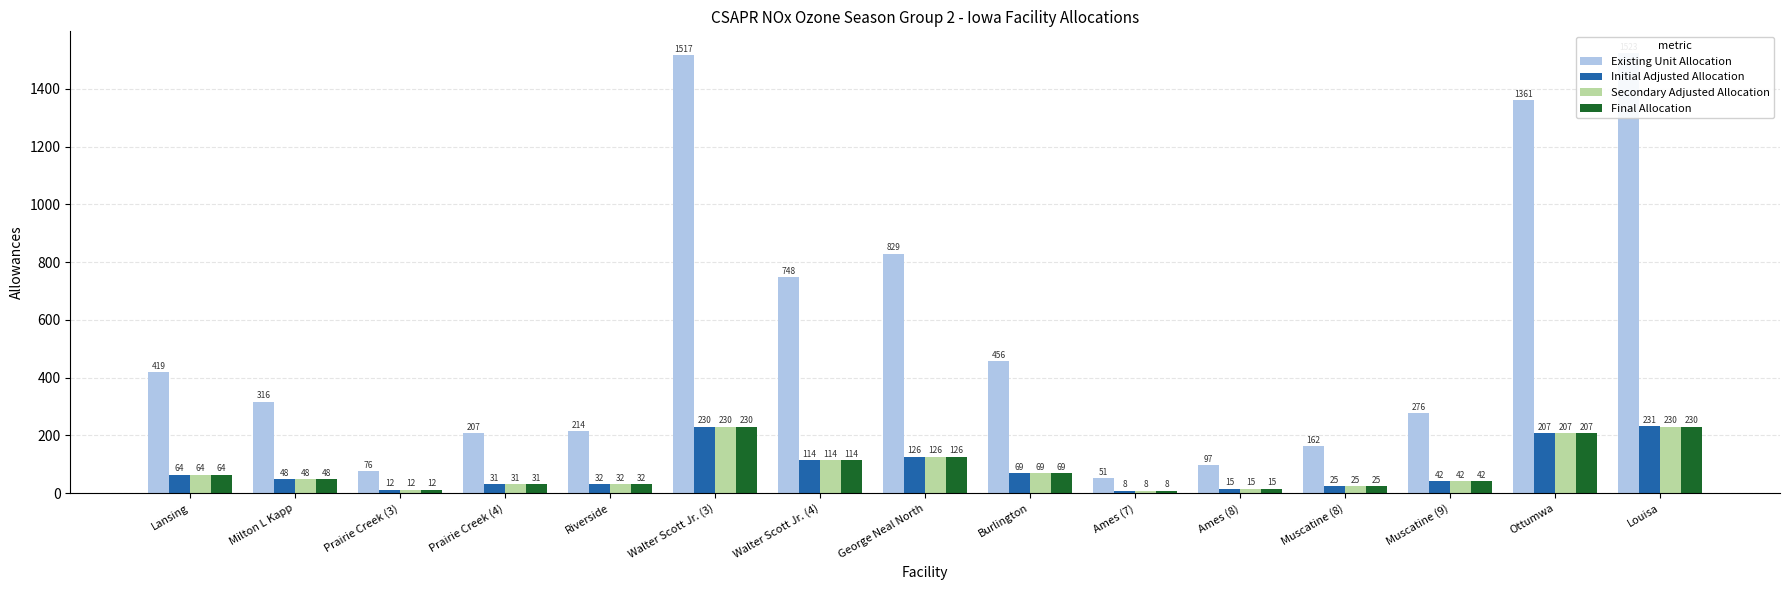

What are all the series names shown in the legend?

Existing Unit Allocation, Initial Adjusted Allocation, Secondary Adjusted Allocation, Final Allocation